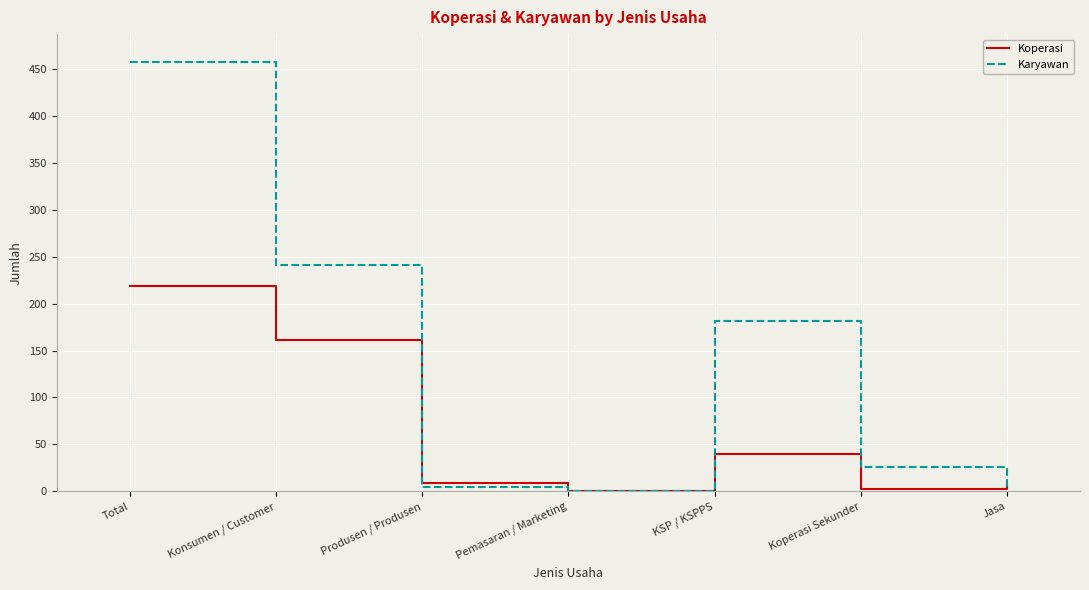

What is the difference between the maximum and minimum values in the Koperasi series?

219